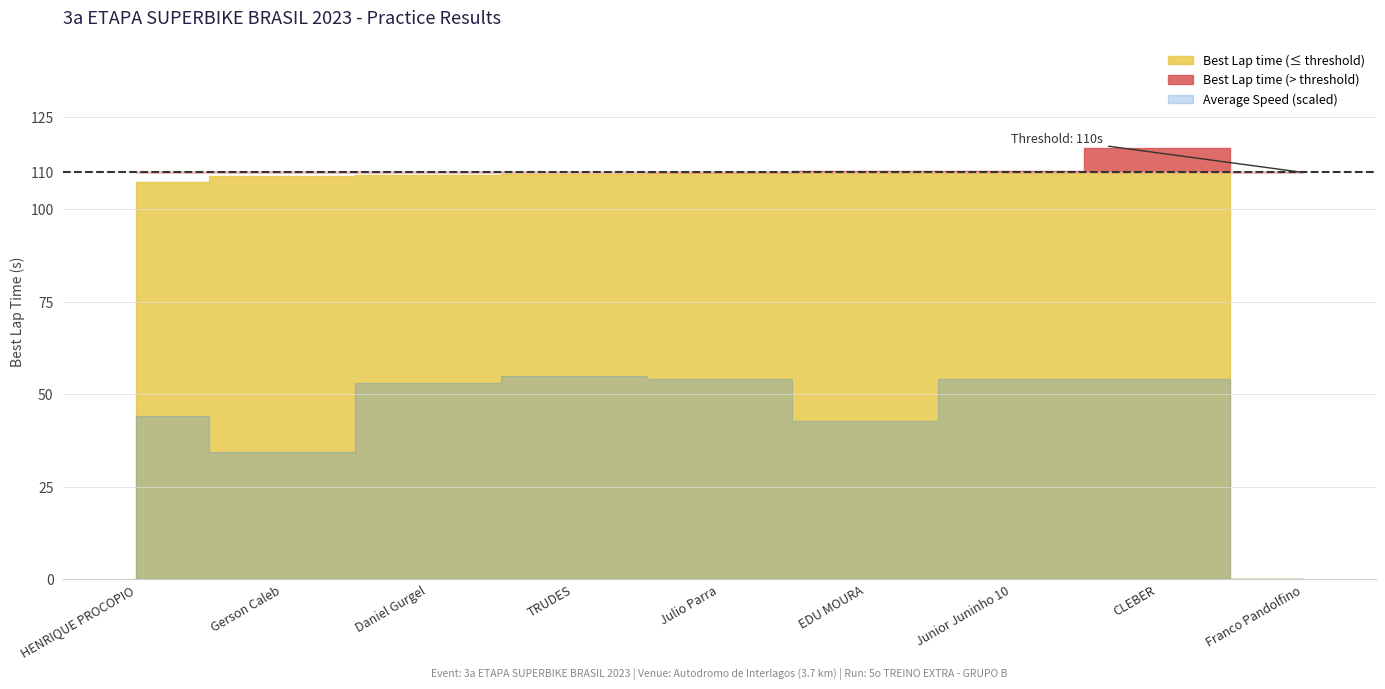

Is it true that Average Speed equals 21.2 at Junior Juninho 10?

False